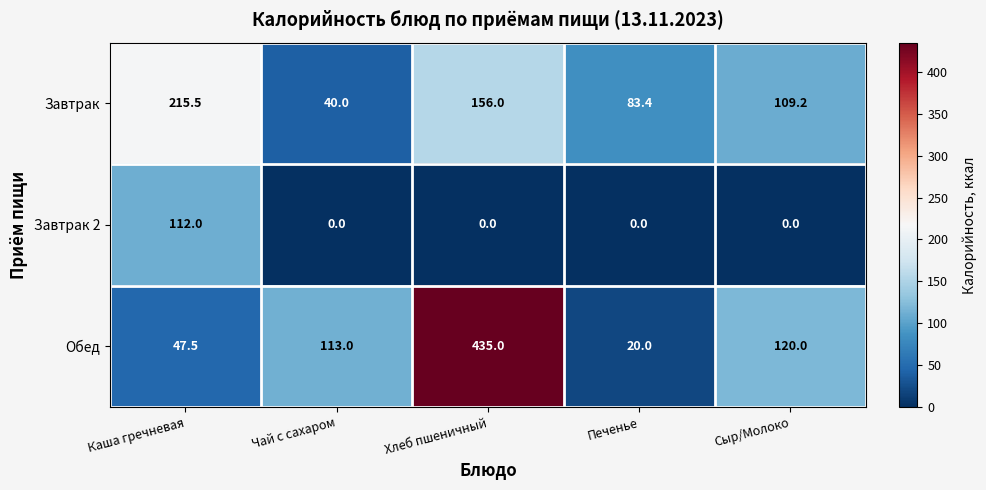

What is the maximum value shown in the chart?

435.0